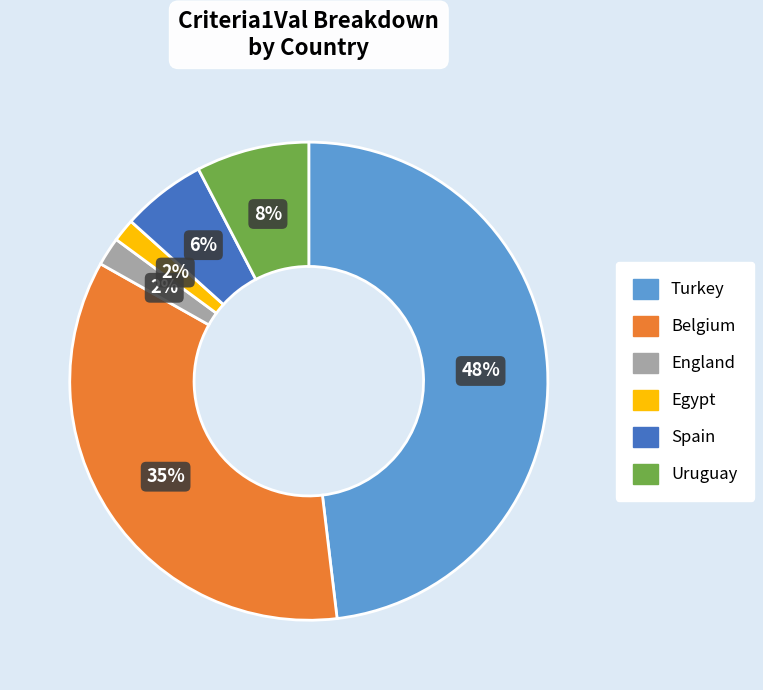

Which category has the biggest portion of the pie?

Turkey